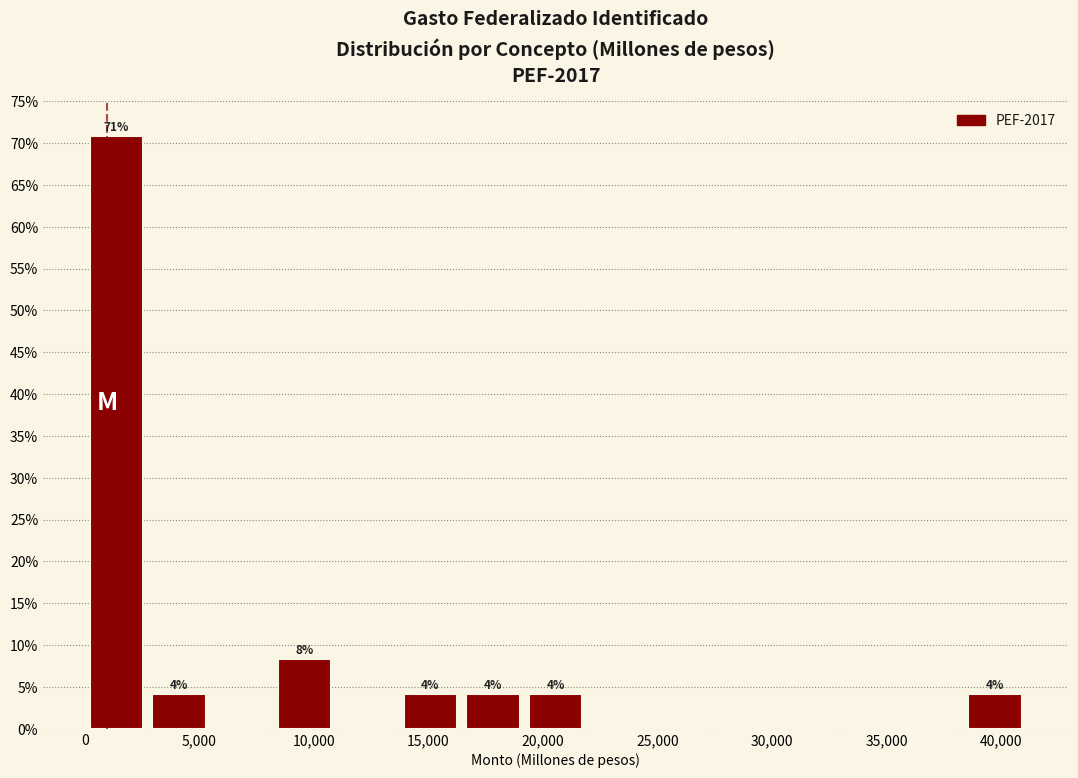

Which range on the x-axis has the tallest bar?

0 to 2500